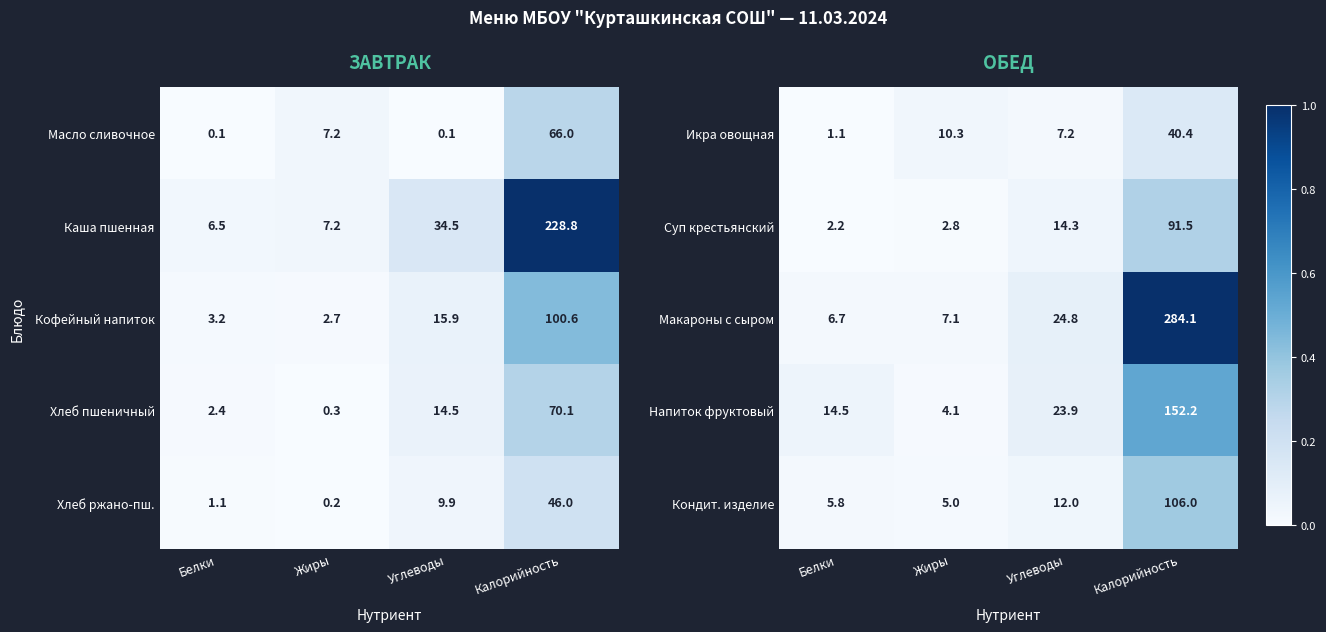

Rank the categories by Икра овощная value from lowest to highest.

Белки, Углеводы, Жиры, Калорийность